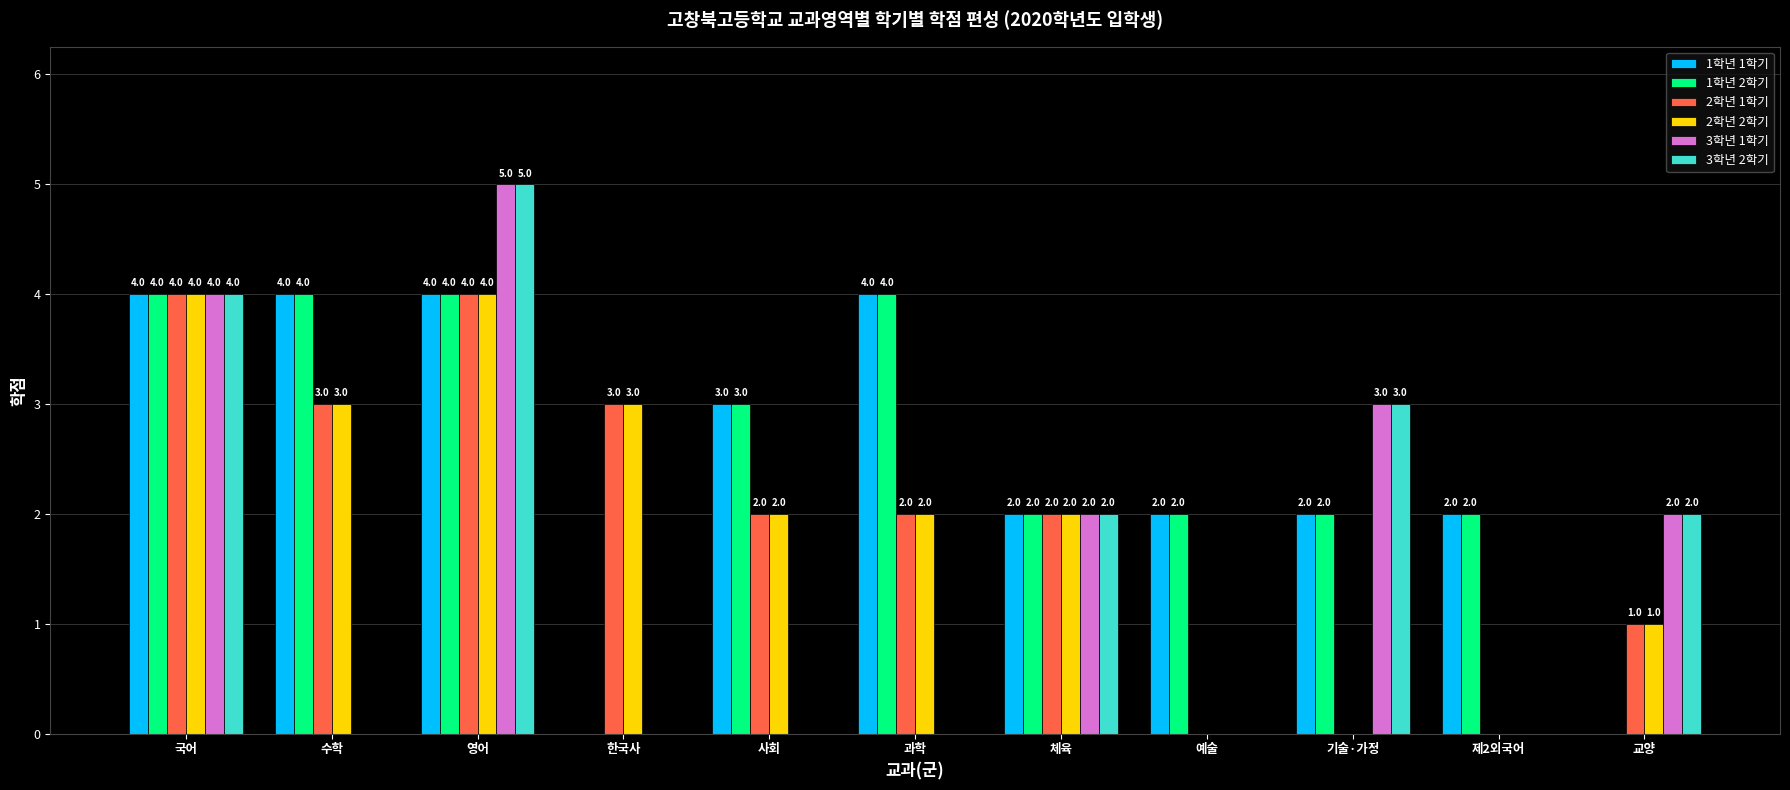

At which category is the sum across all series the highest?

영어